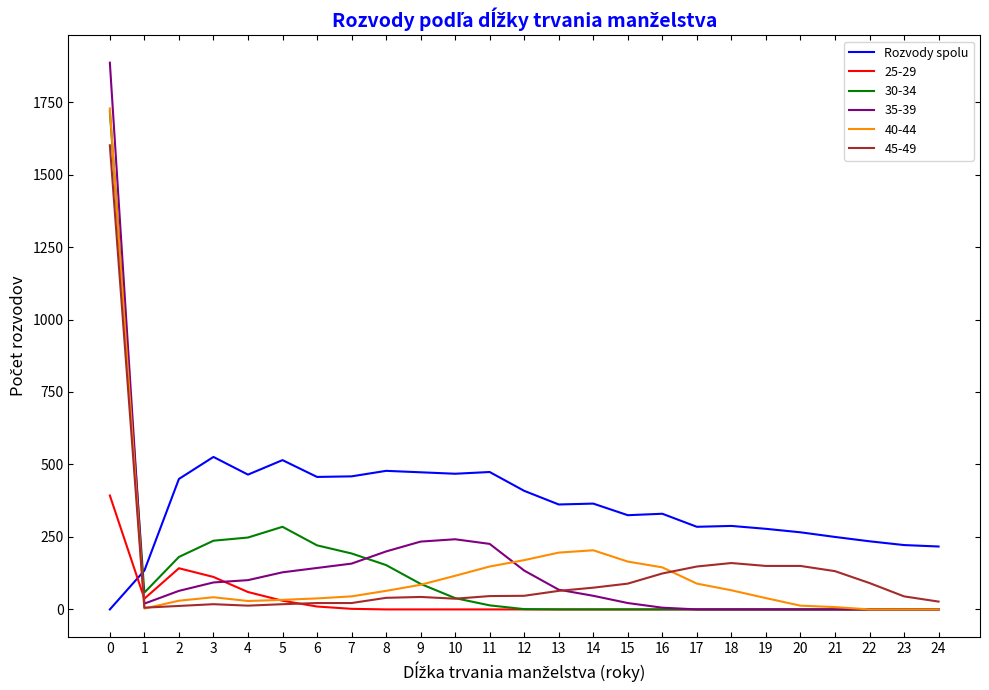

Is the value of 25-29 at 3 greater than the value of 35-39 at 2?

Yes